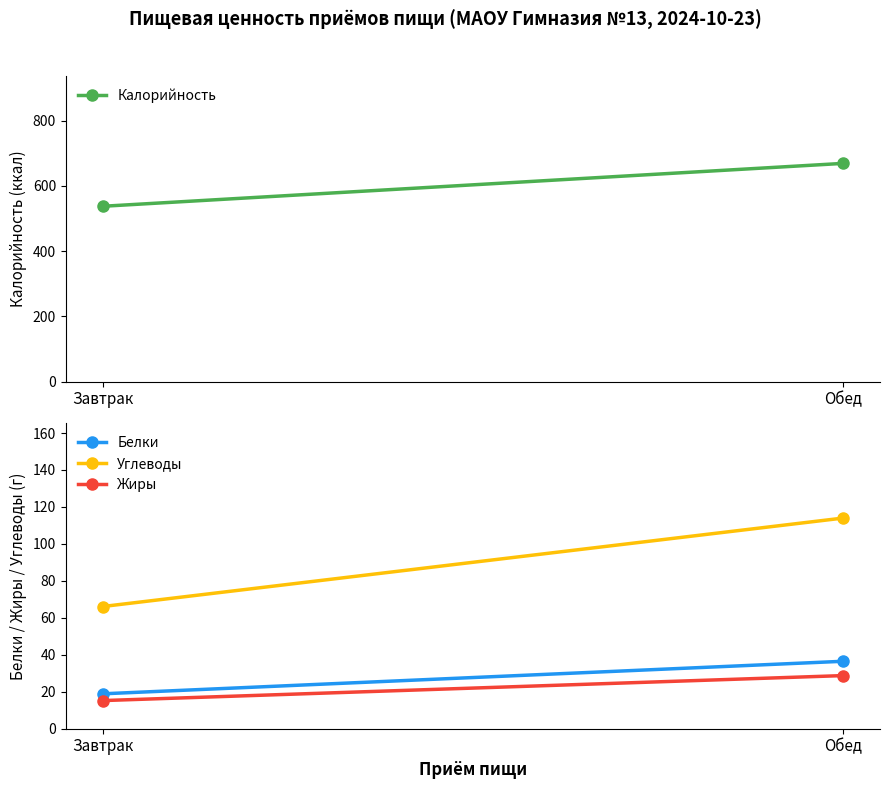

What is the average value of the Калорийность series?

603.5